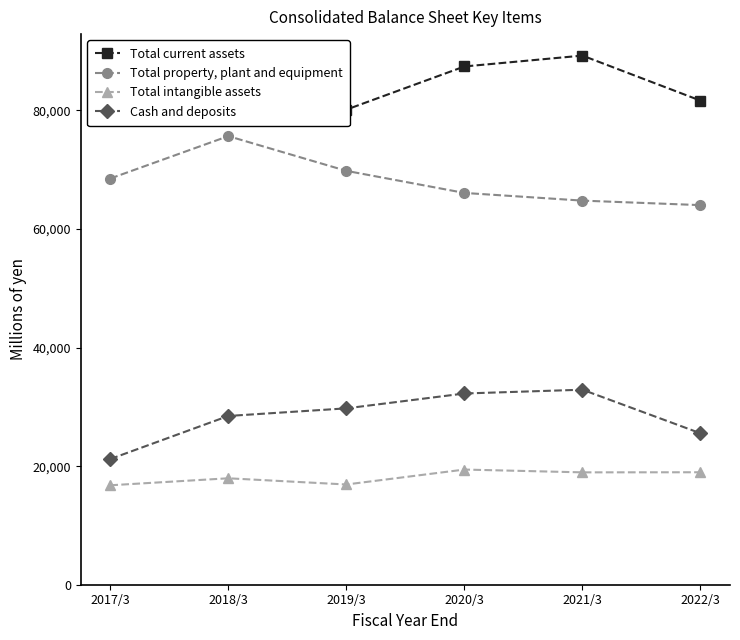

What is the total value across all series at 2021/3?

205876